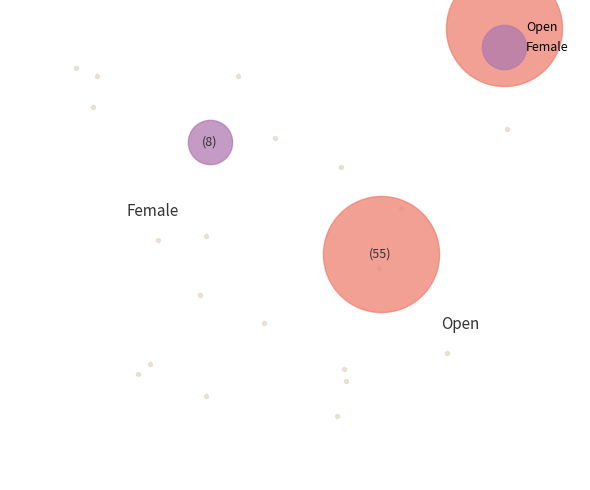

What is the change in value from Open to Female?

-47